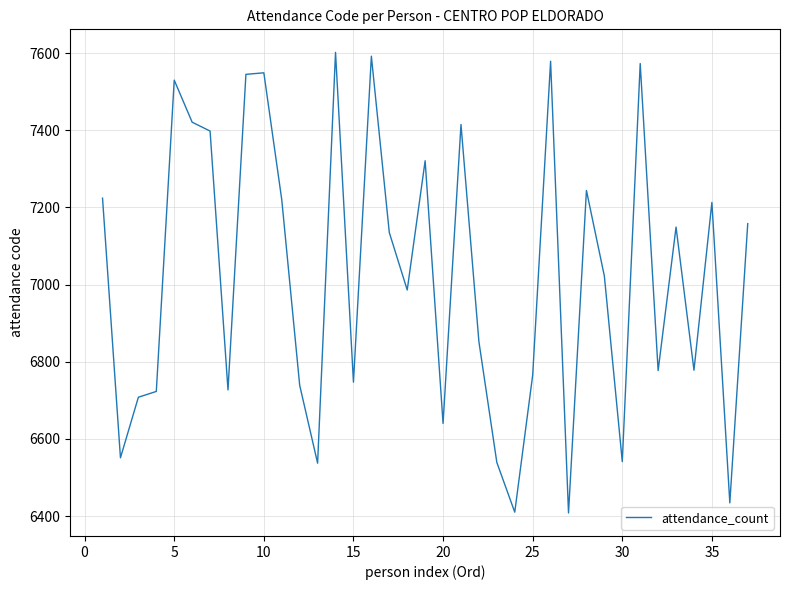

What is the maximum value shown in the chart?

7602